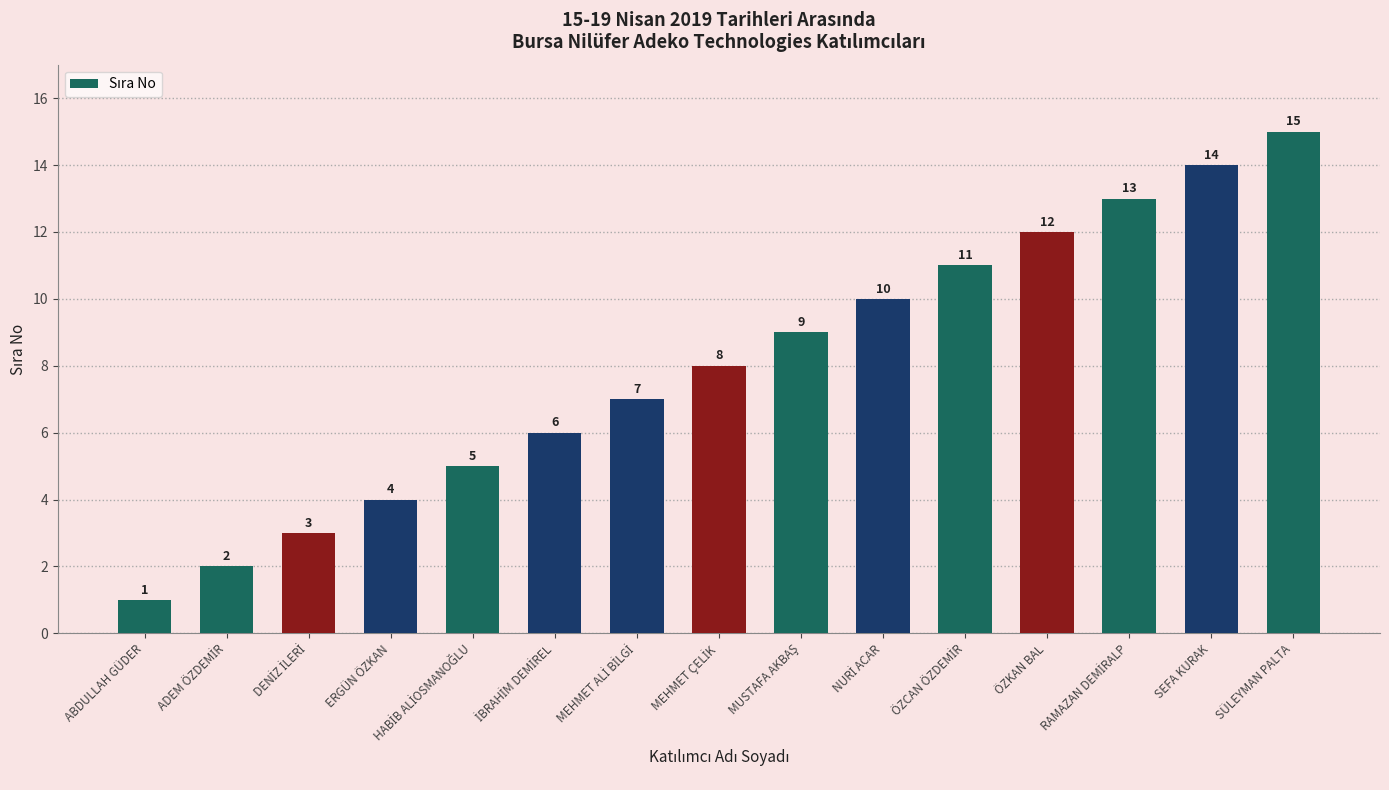

What is the average value?

8